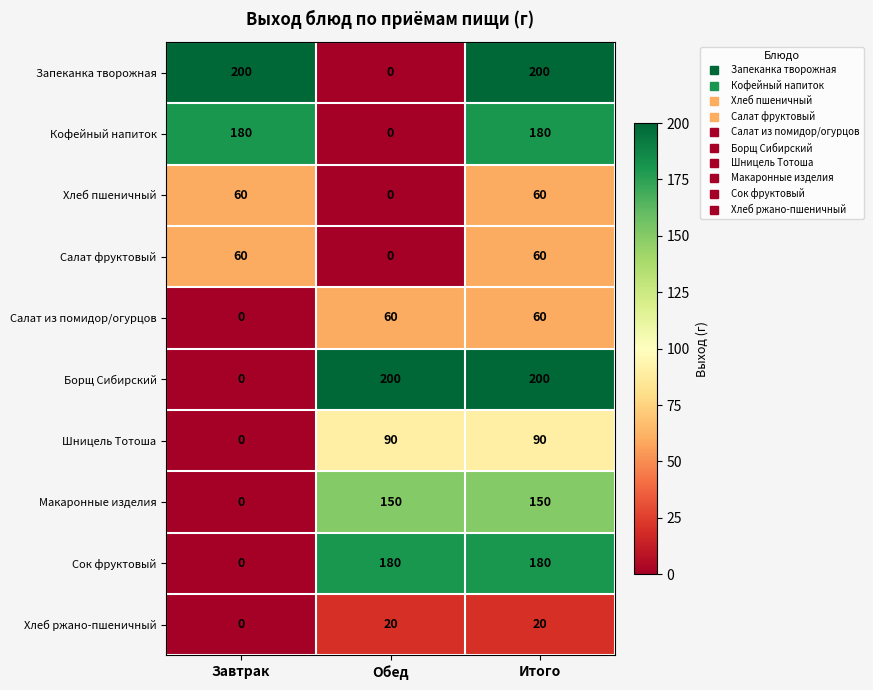

What is the maximum value for Сок фруктовый?

180